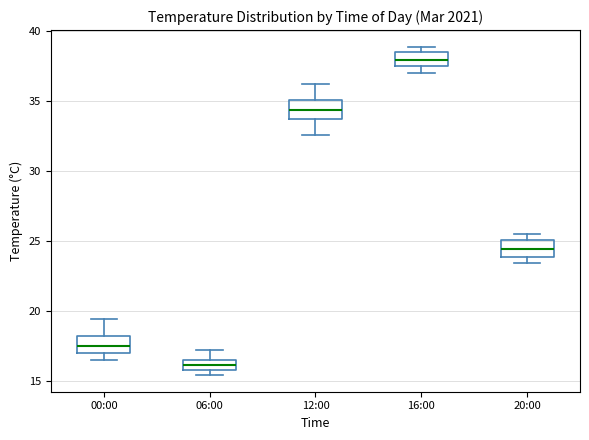

Where is the upper edge of the box for 06:00 on the y-axis? The values are not printed on the chart, so give them approximately, as read against the axis.

16.5